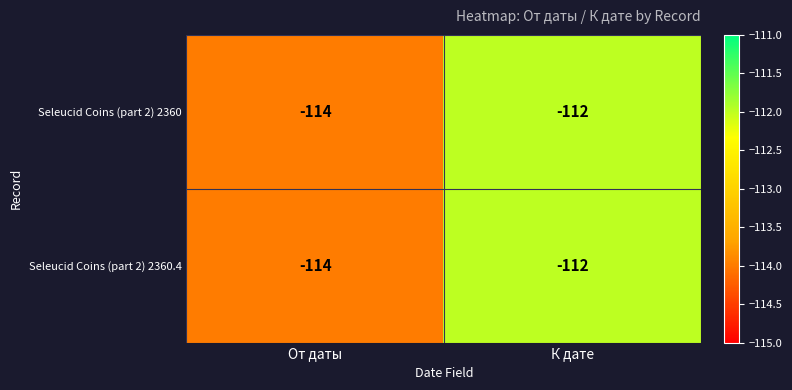

What is the minimum value shown in the chart?

-114